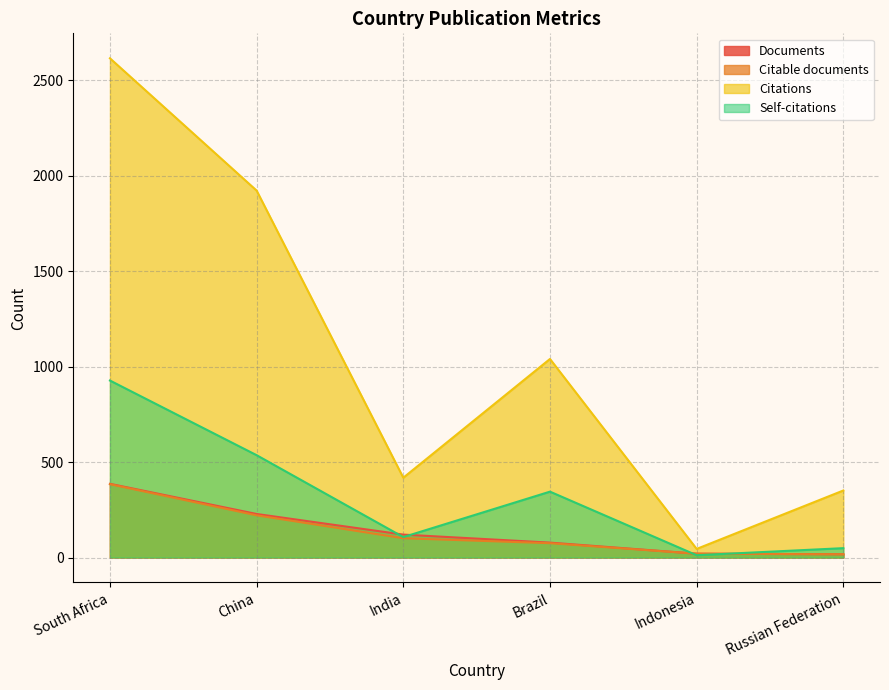

Which category has the lowest value in the Citations series?

Indonesia